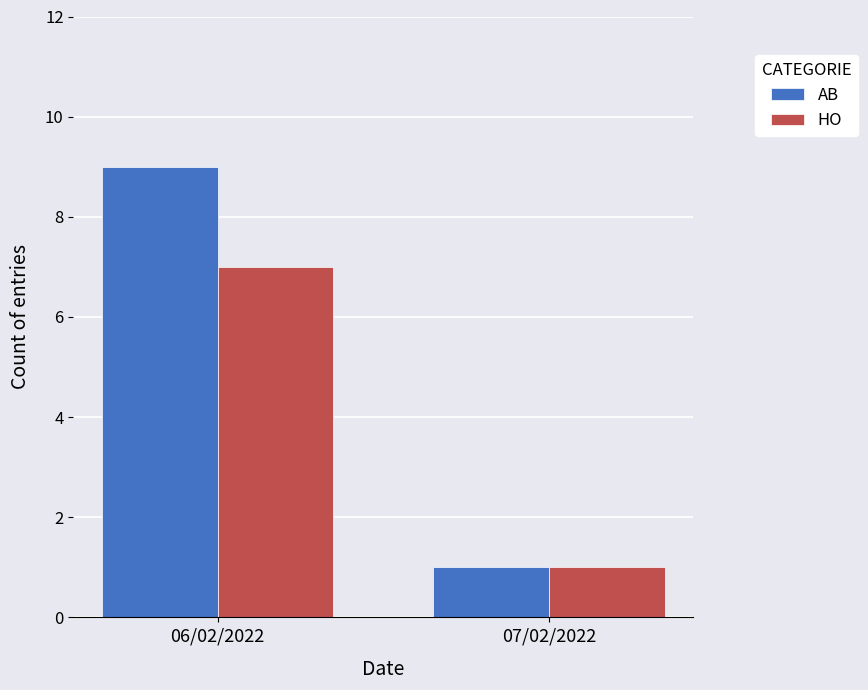

The AB series shows 2 at 07/02/2022. True or false?

False